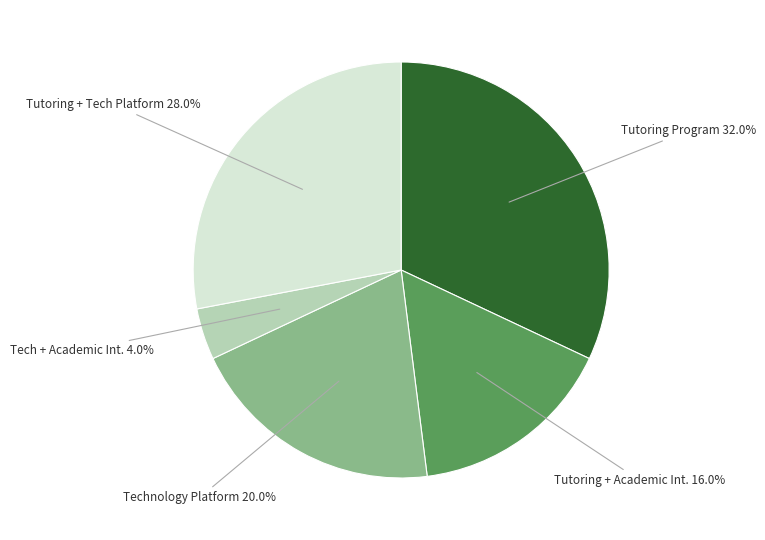

What percentage is the Tutoring Program slice, to the nearest percent?

32%